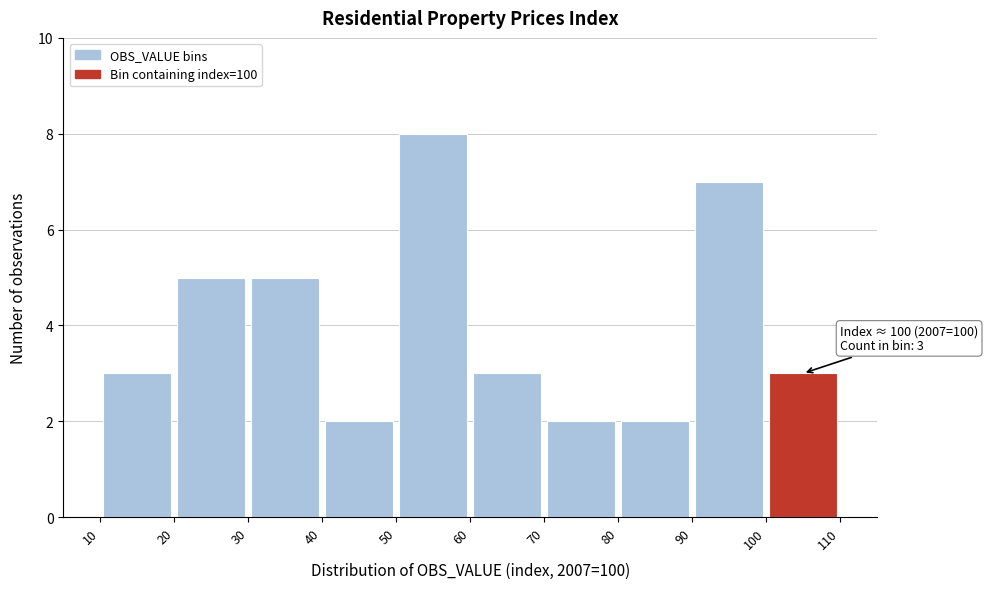

Over which range of the x-axis is the bar tallest?

50 to 60